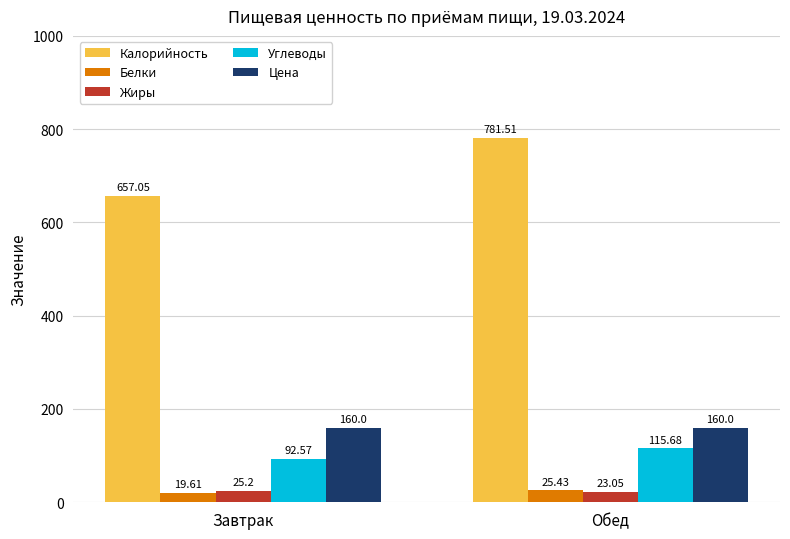

How many bars are there in each group?

5